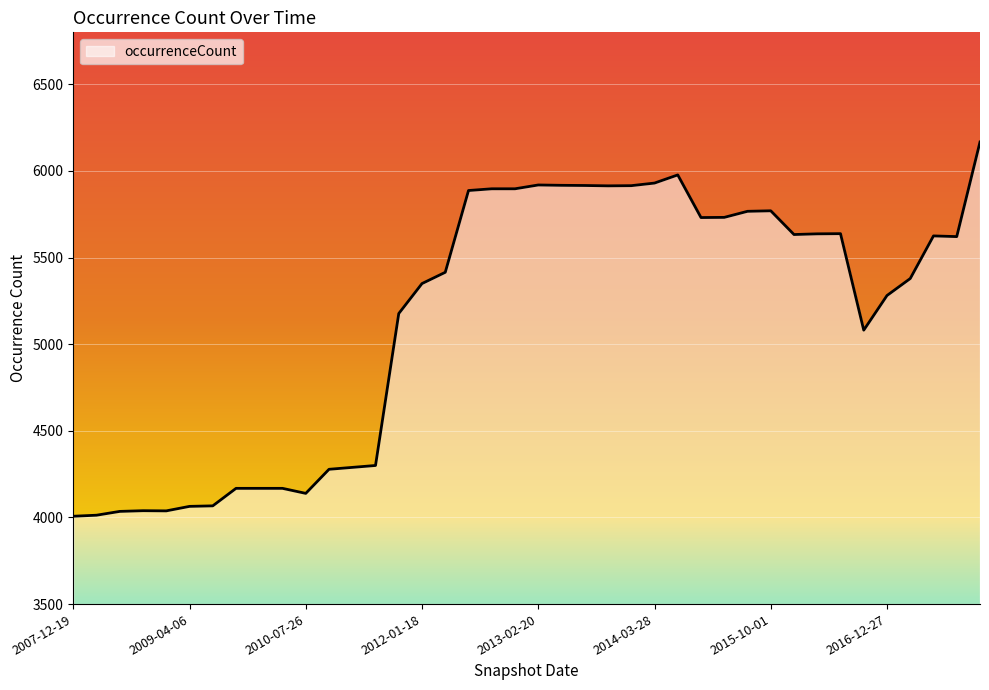

What is the greatest value displayed?

6167